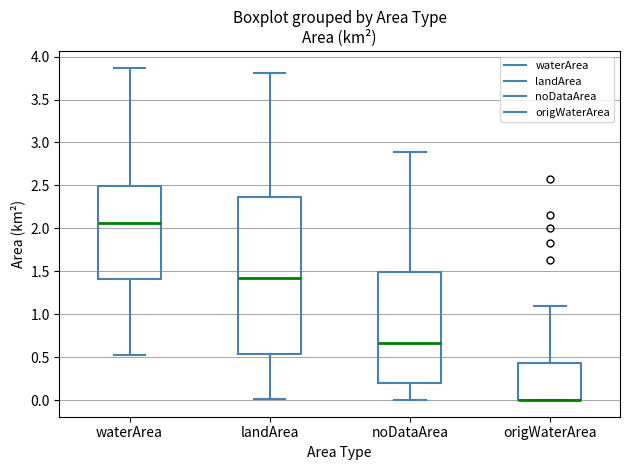

Reading left to right, read every box against the y-axis: the position of its median line, the range the box covers, and the ends of its whiskers. The values are not printed on the chart, so give them approximately, as read against the axis.

waterArea: median 2.05, box 1.40 to 2.50, whiskers 0.55 to 3.85
landArea: median 1.40, box 0.55 to 2.35, whiskers 0.00 to 3.80
noDataArea: median 0.65, box 0.20 to 1.50, whiskers 0.00 to 2.90
origWaterArea: median 0.00 (drawn on the box's lower edge), box 0.00 to 0.45, whiskers 0.00 to 1.10